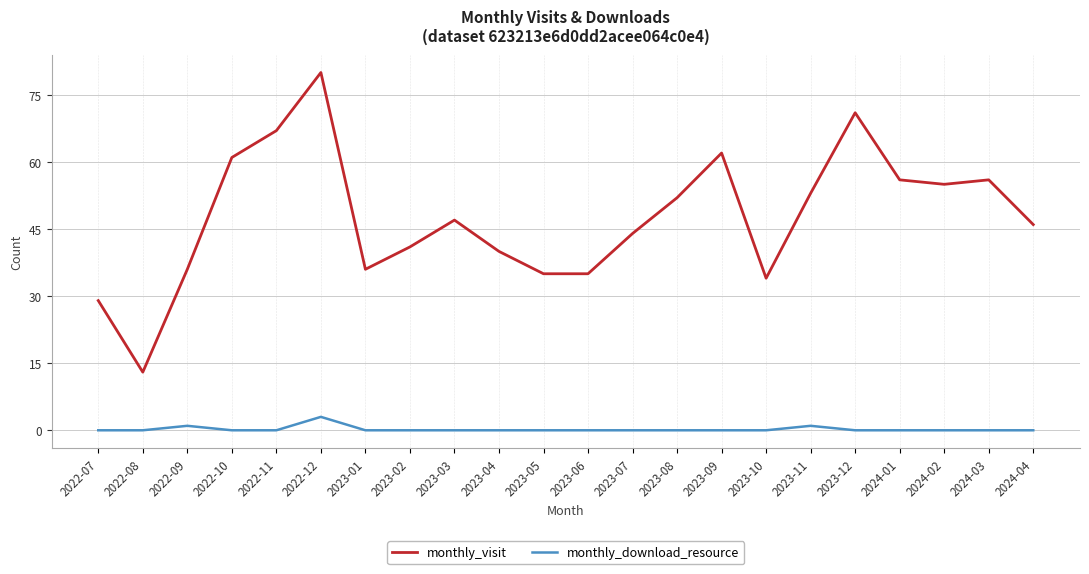

What is the spread (max minus min) of values at 2023-11?

52